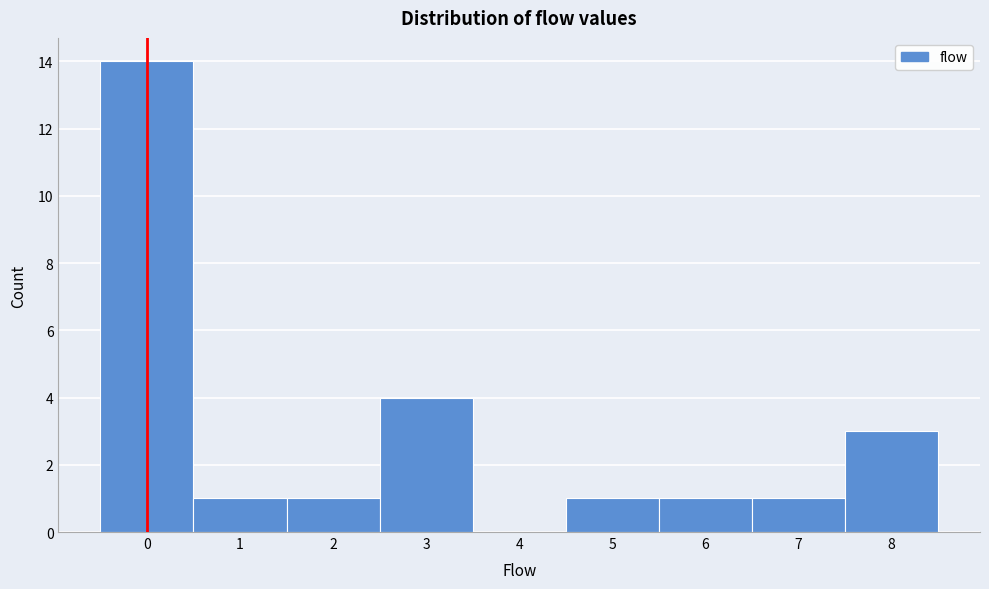

Over which range of the x-axis is the bar tallest?

-0.5 to 0.5